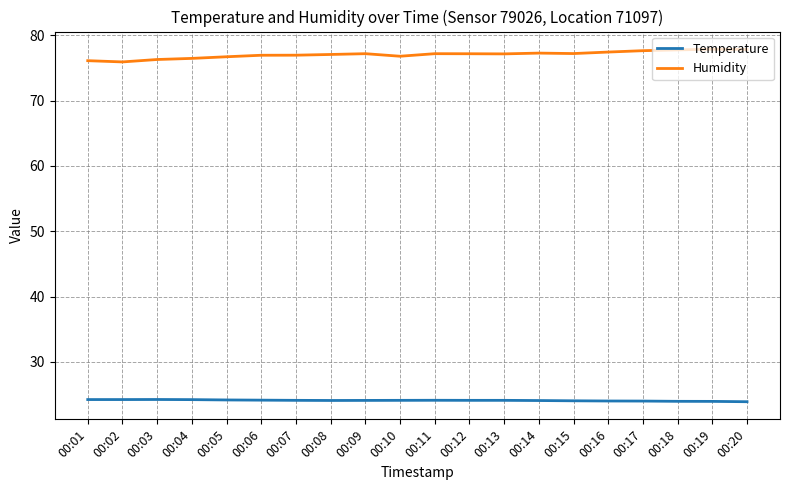

At how many categories does at least one series exceed 75?

20